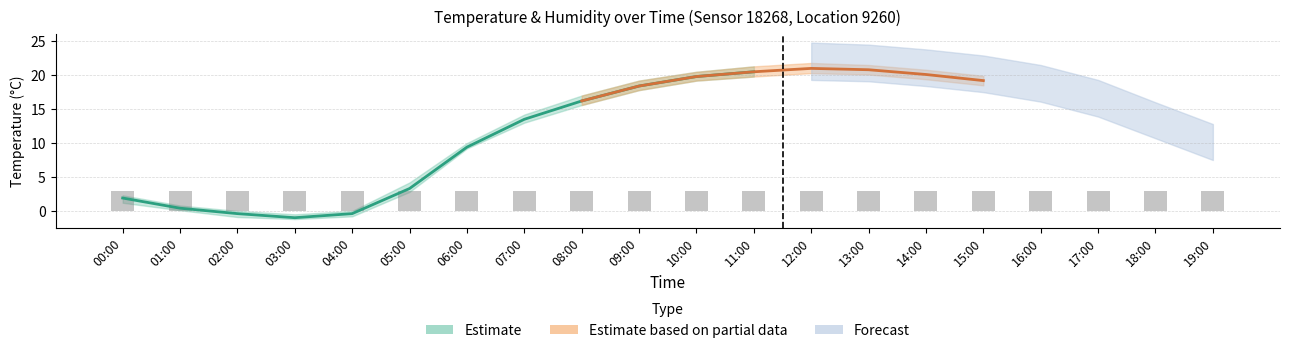

Does the chart contain stacked bars?

No